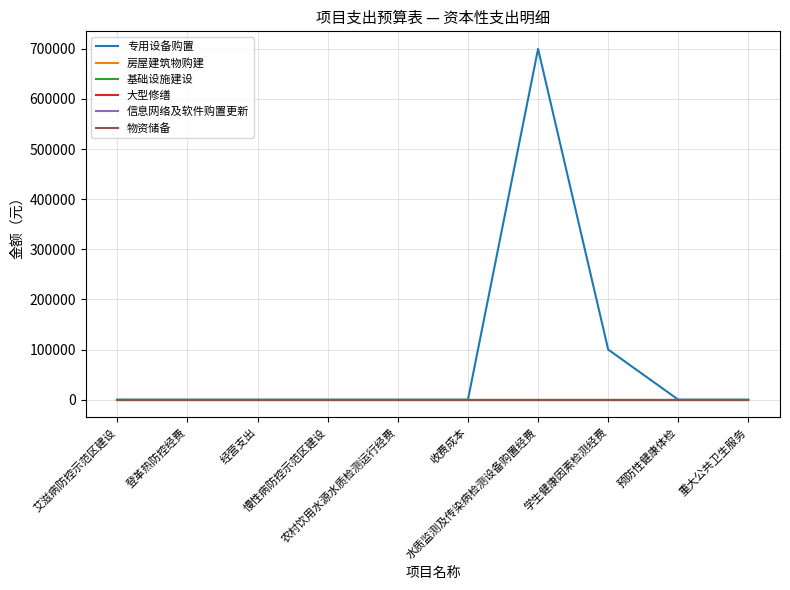

At which label does 基础设施建设 reach its minimum?

艾滋病防控示范区建设